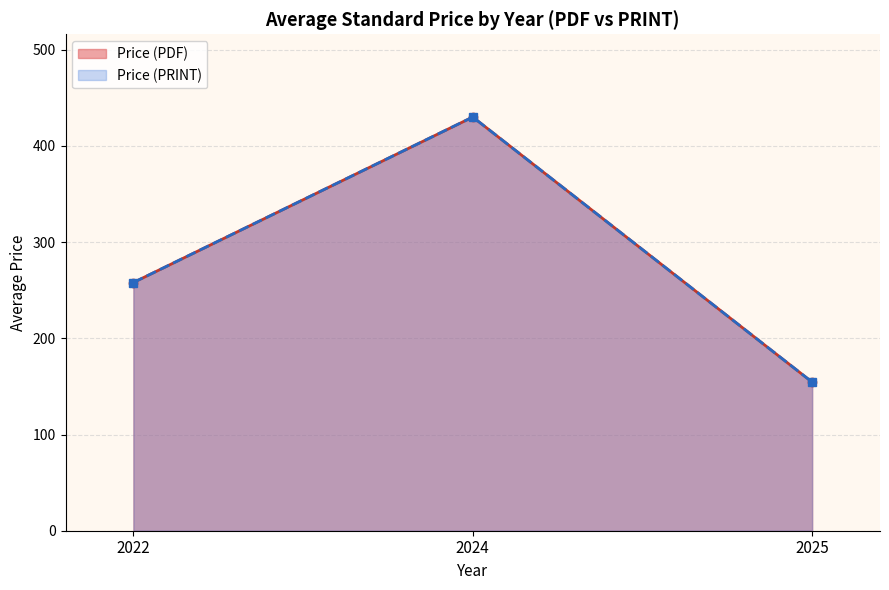

What are all the series names shown in the legend?

Price (PDF), Price (PRINT)